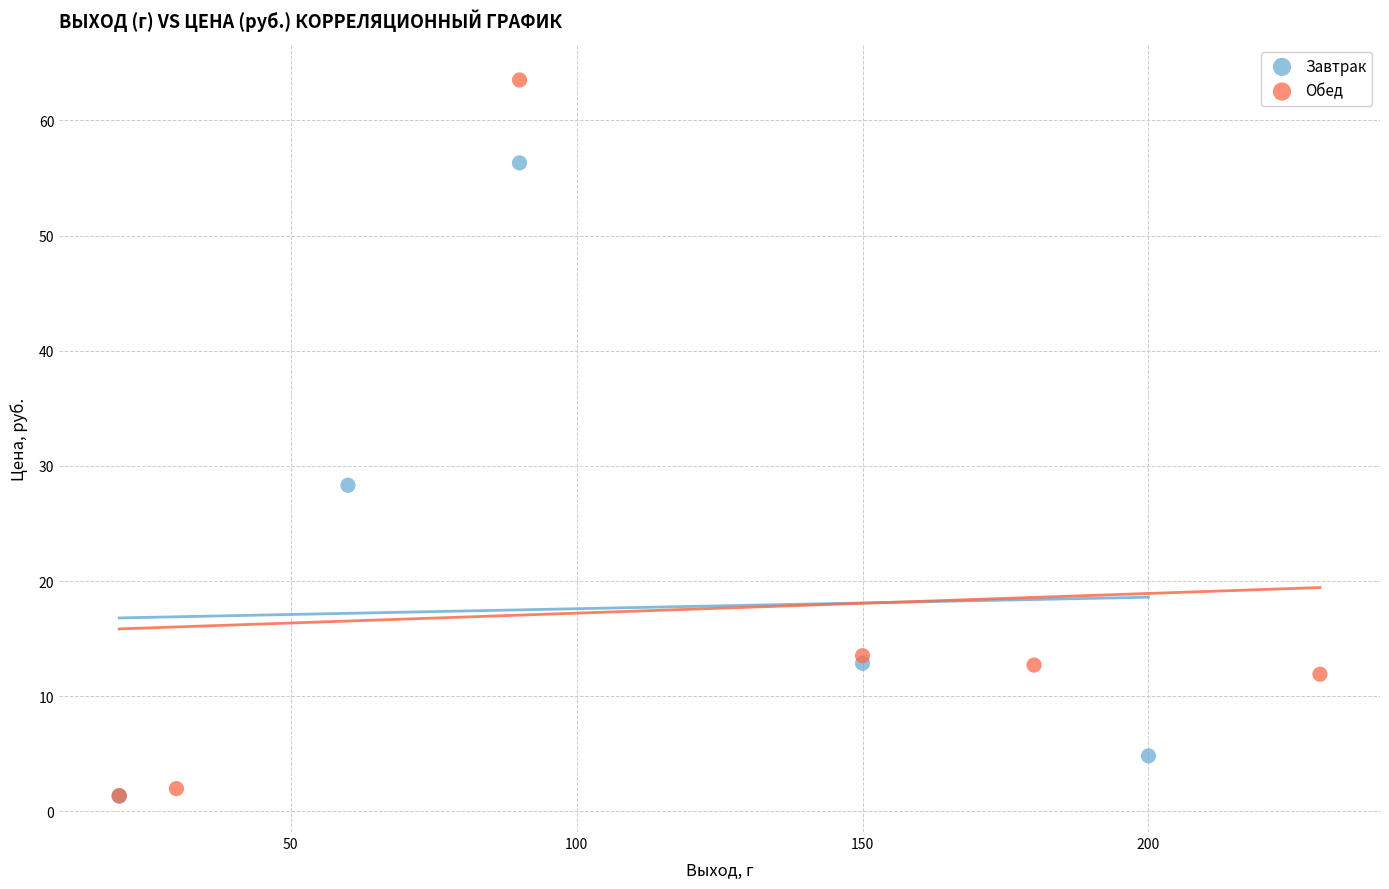

Which series has the largest Y range (max minus min)?

Обед